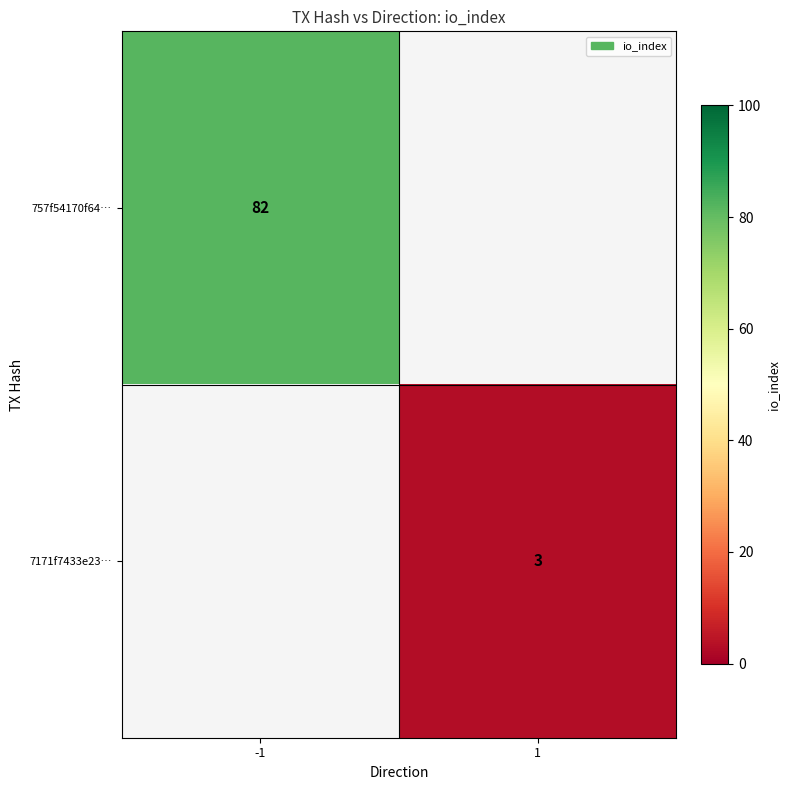

The 757f54170f64… series shows 53.7 at -1. True or false?

False